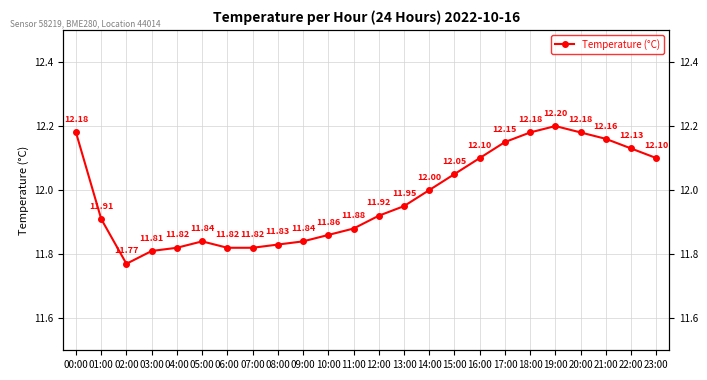

Approximately how many times larger is the value at 00:00 compared to 11:00?

1.0